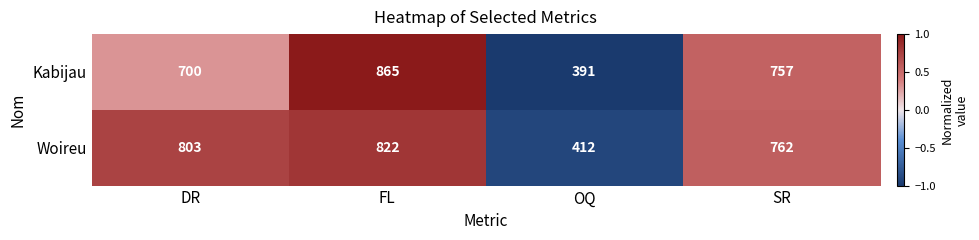

At which label is Kabijau closest to 628?

DR